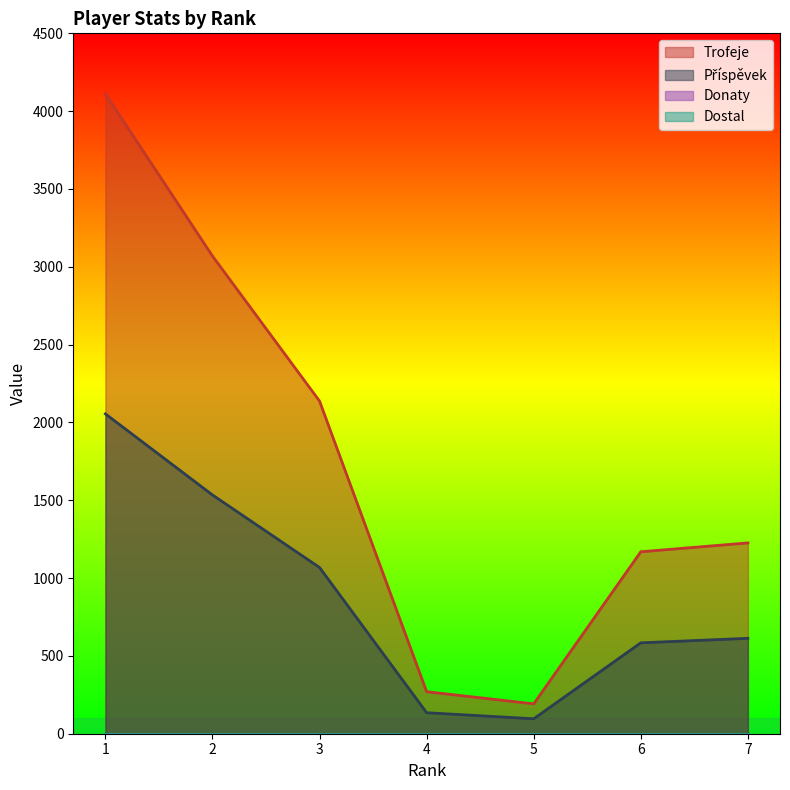

At which label does Trofeje reach its peak?

1